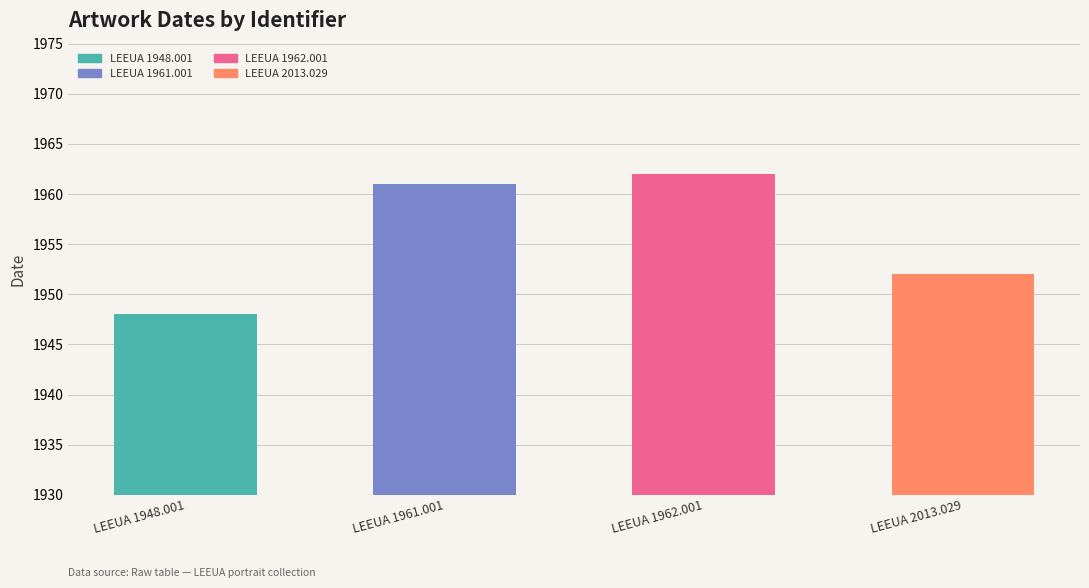

What value does the data have at LEEUA 1948.001, to the nearest 5?

1950